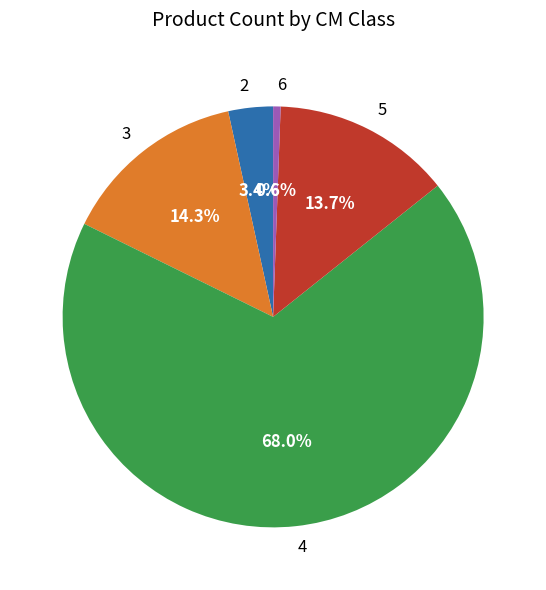

To the nearest percent, what percentage of the pie is 3?

14%